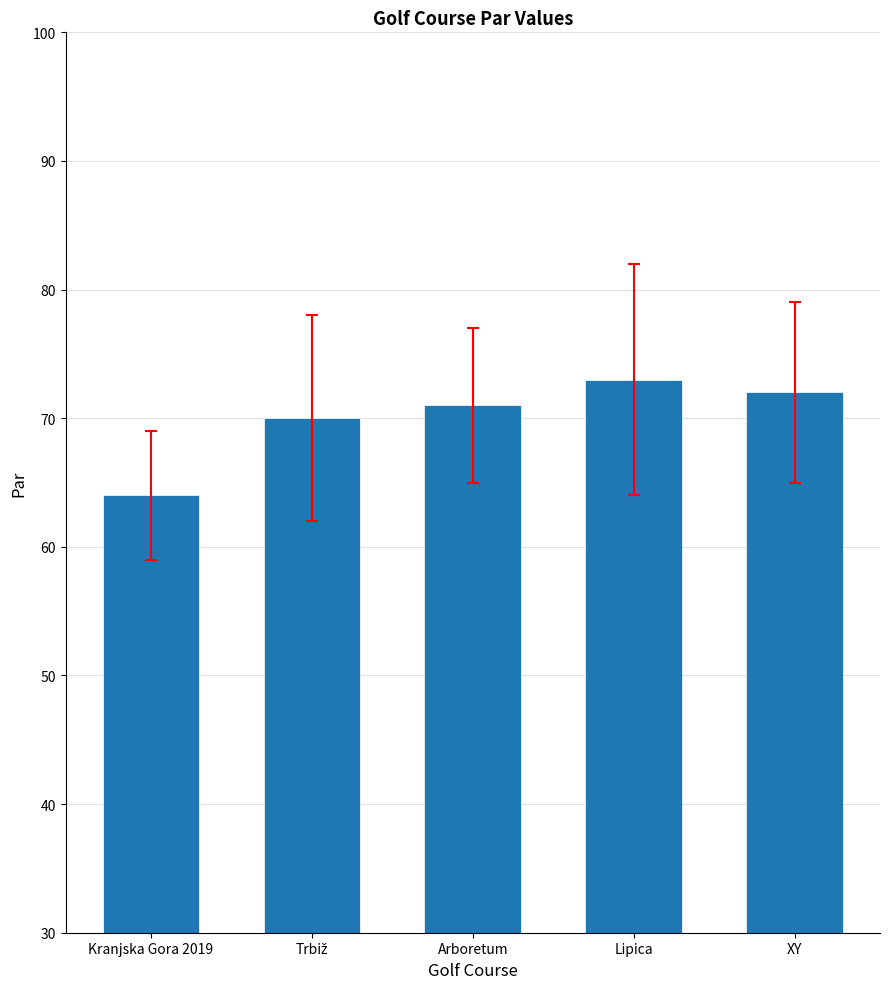

At which category does the chart reach its peak across all series?

Lipica